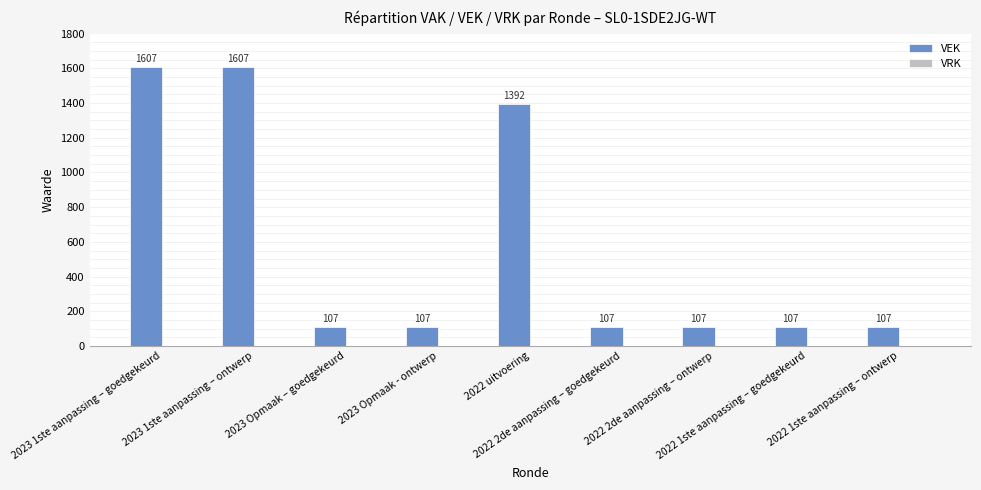

What is the minimum value shown in the chart?

107